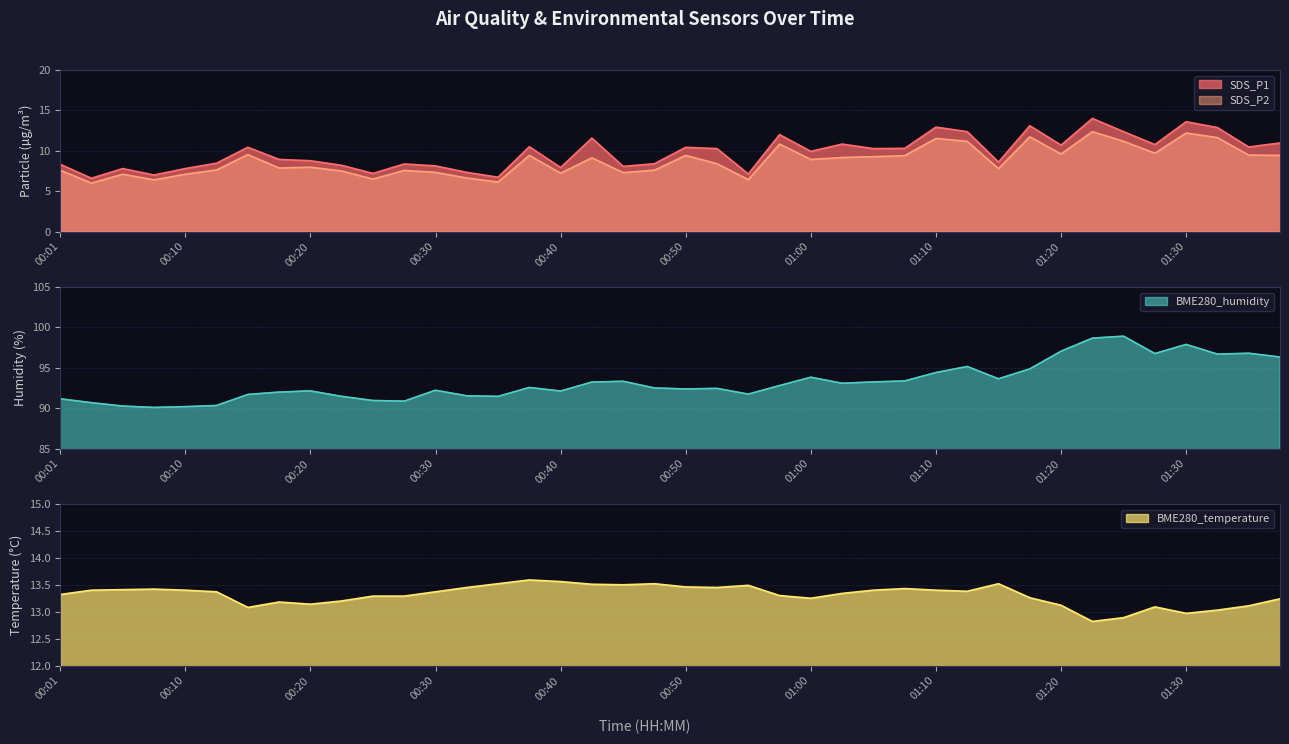

What is the difference between the SDS_P1 values at 00:25 and 00:43?

4.4